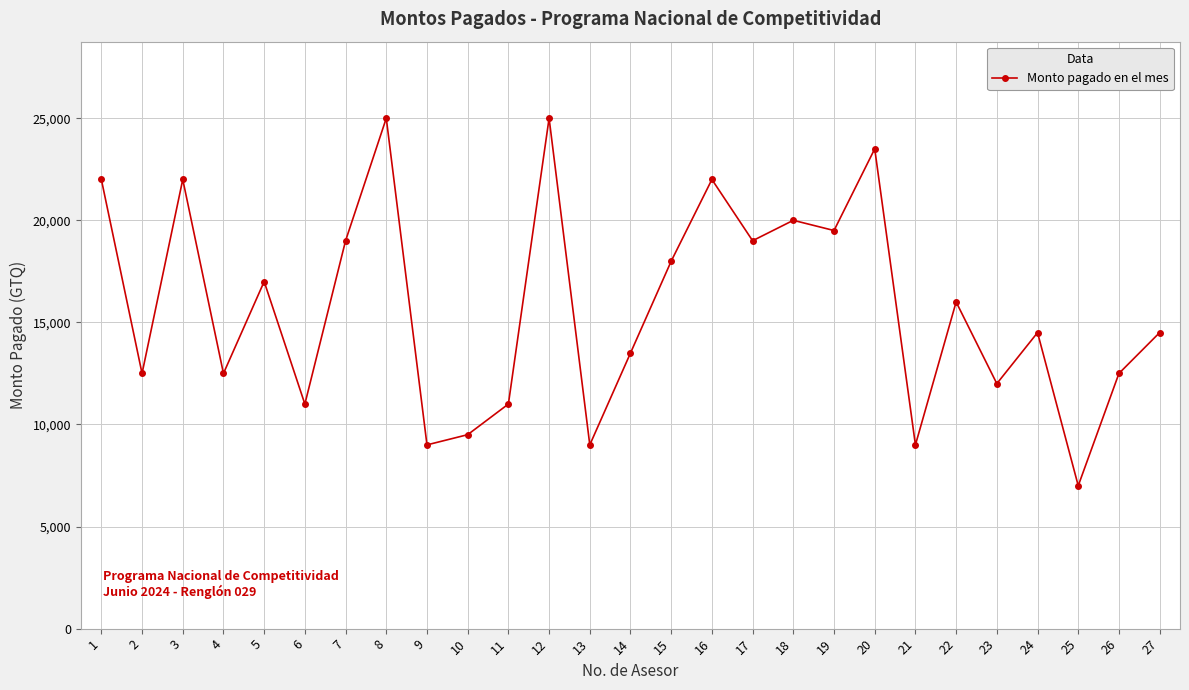

Reading left to right, what are all the values shown in this chart?

1=22000	2=12500	3=22000	4=12500	5=17000	6=11000	7=19000	8=25000	9=9000	10=9500	11=11000	12=25000	13=9000	14=13500	15=18000	16=22000	17=19000	18=20000	19=19500	20=23500	21=9000	22=16000	23=12000	24=14500	25=7000	26=12500	27=14500